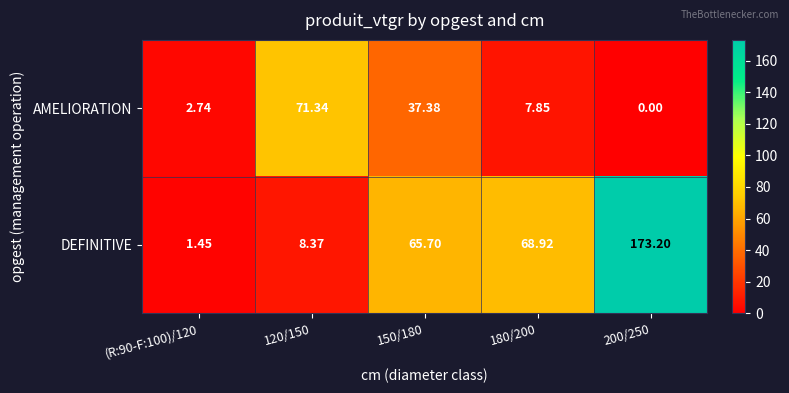

Which series changed the most between 120/150 and 180/200?

AMELIORATION